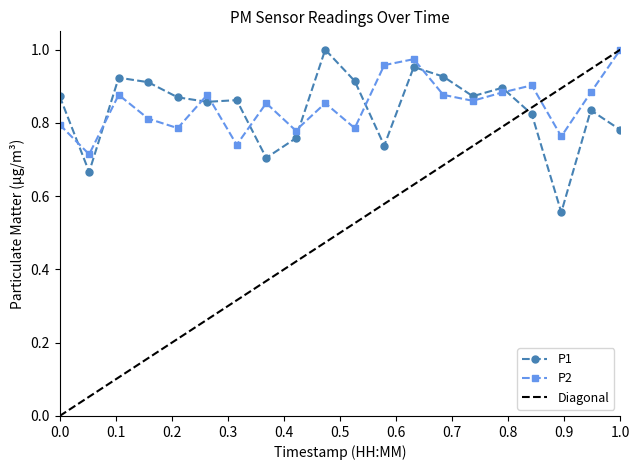

True or false: P2 has a value of 1.1 at 00:19.

False